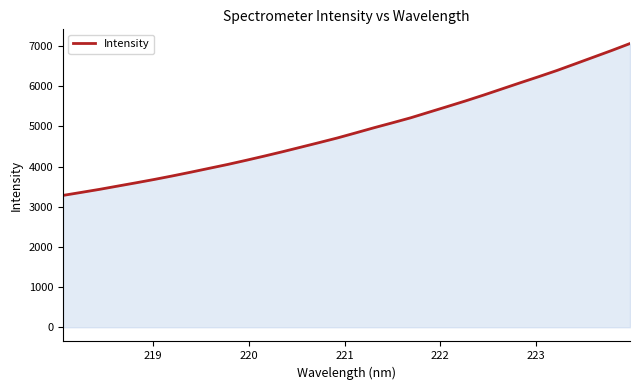

What is the minimum value shown in the chart?

3281.7